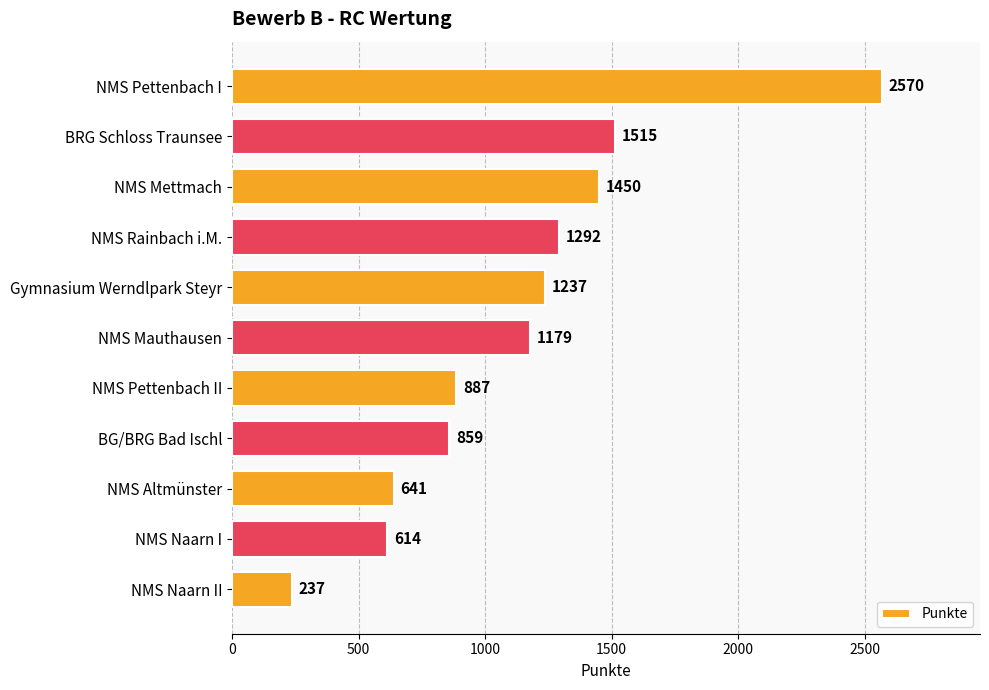

What is the difference between the maximum and minimum values?

2333